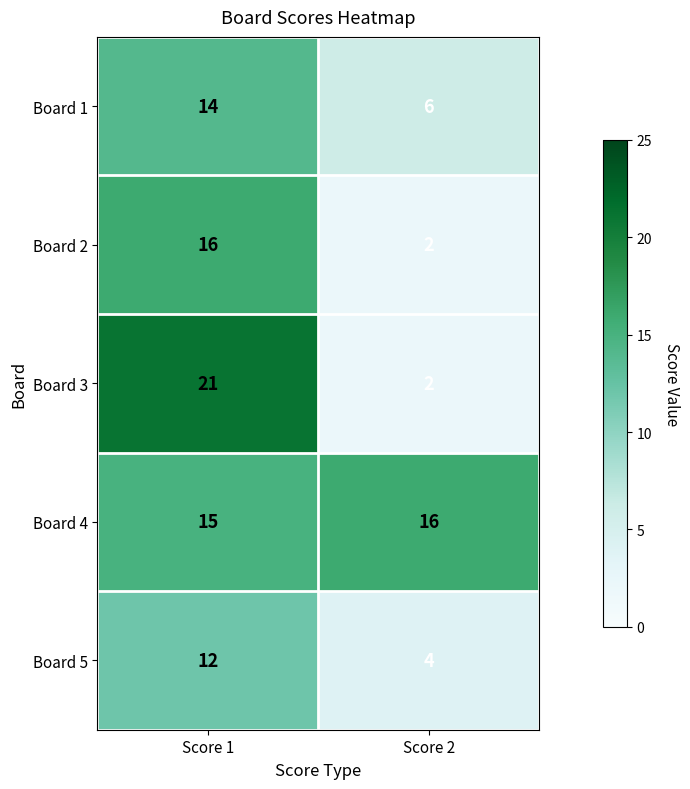

Reading left to right, transcribe all the data shown in this chart.

Board 1: 14	6
Board 2: 16	2
Board 3: 21	2
Board 4: 15	16
Board 5: 12	4